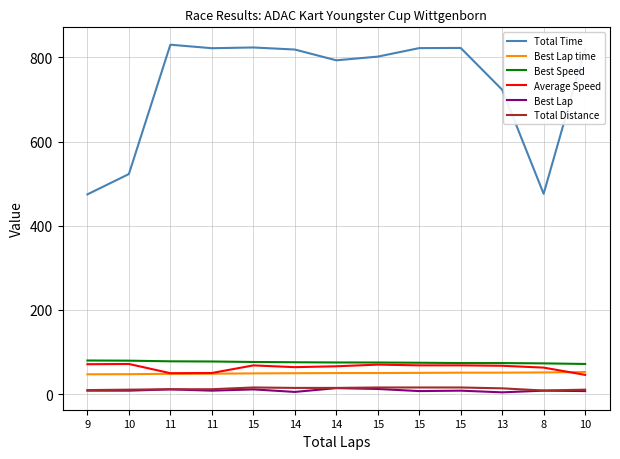

At 15, list the series in order from smallest to largest.

Best Lap, Total Distance, Best Lap time, Average Speed, Best Speed, Total Time